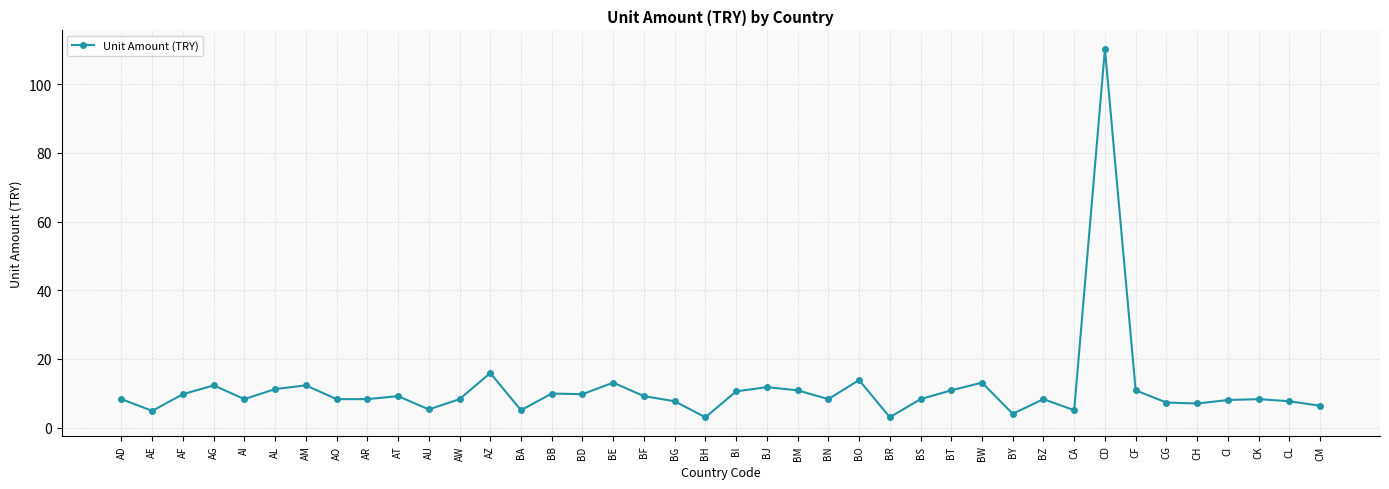

Where is the first local minimum?

AE